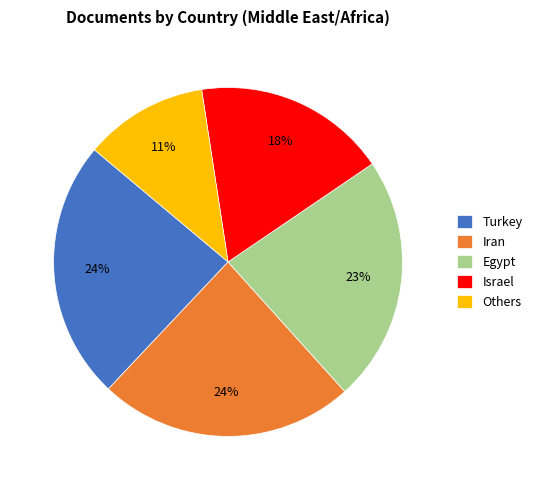

Do Iran and Turkey together represent more than half of the pie?

No